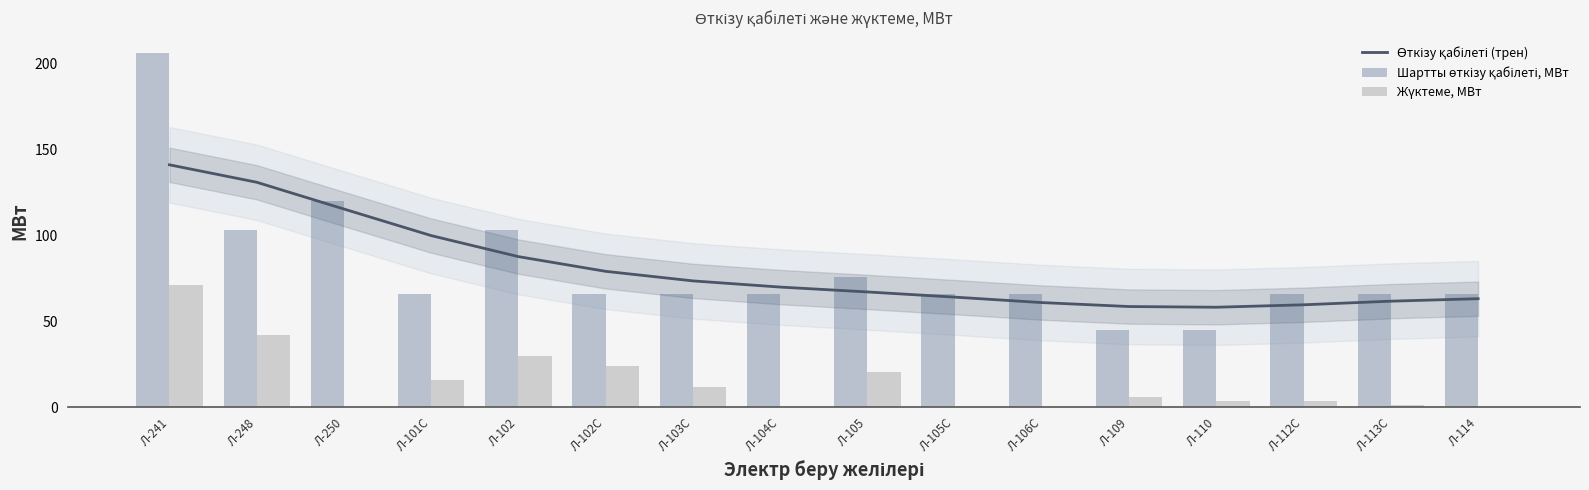

Rank the series by their maximum value, from highest to lowest.

Шартты өткізу қабілеті, МВт, Өткізу қабілеті (трен), Жүктеме, МВт